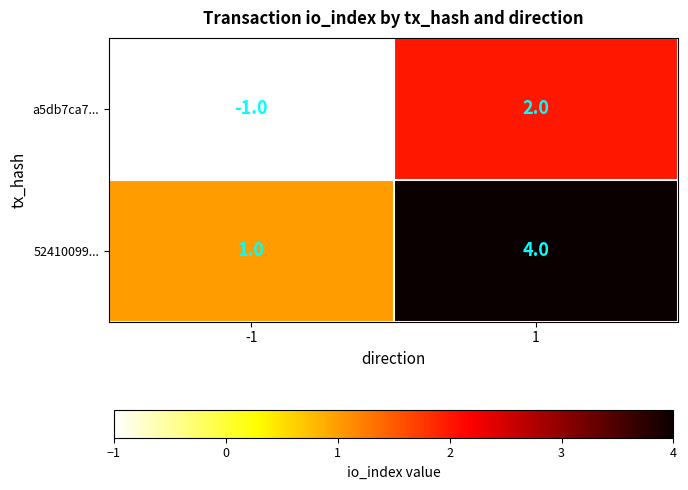

What is the total value across all series at 1?

6